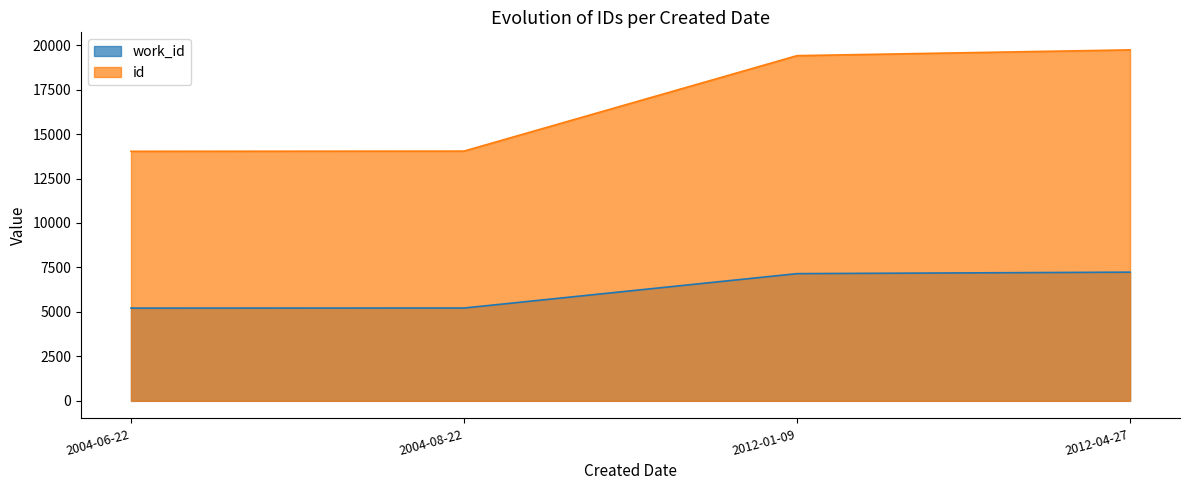

Which label corresponds to the largest value in the chart?

2012-04-27